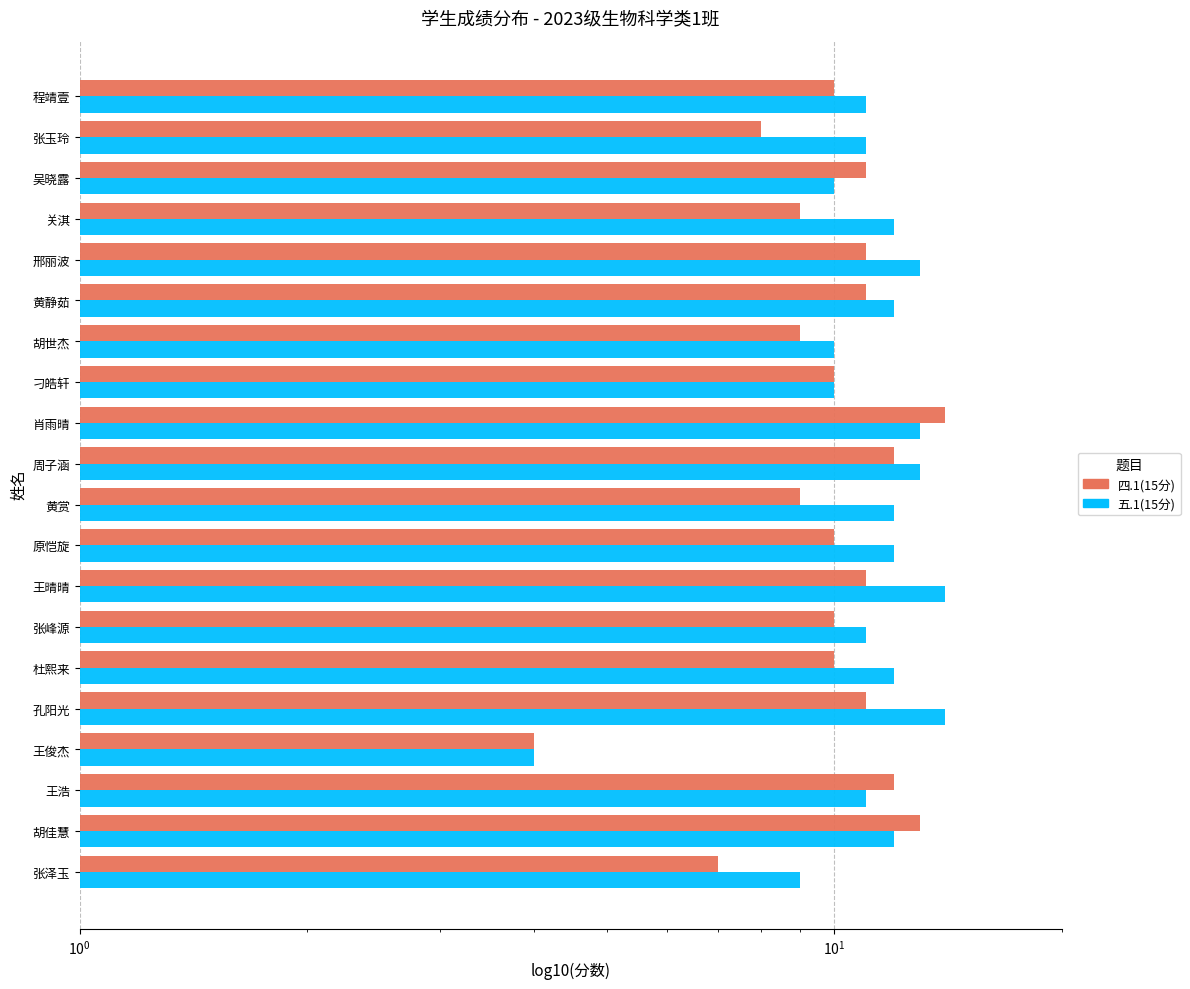

Which series has the widest spread of values?

四.1(15分)